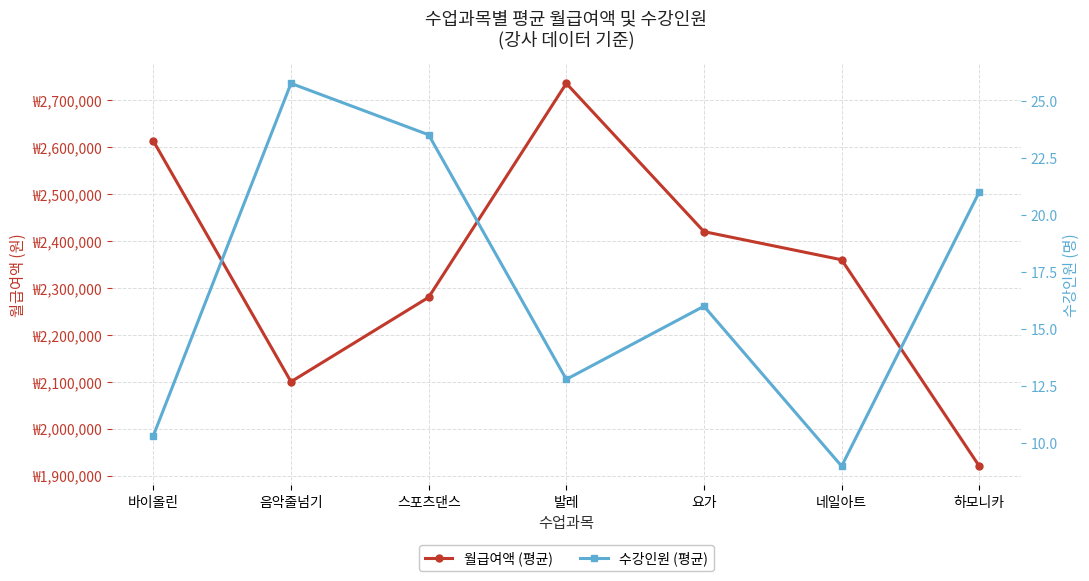

At which label does 월급여액 (평균) reach its peak?

발레